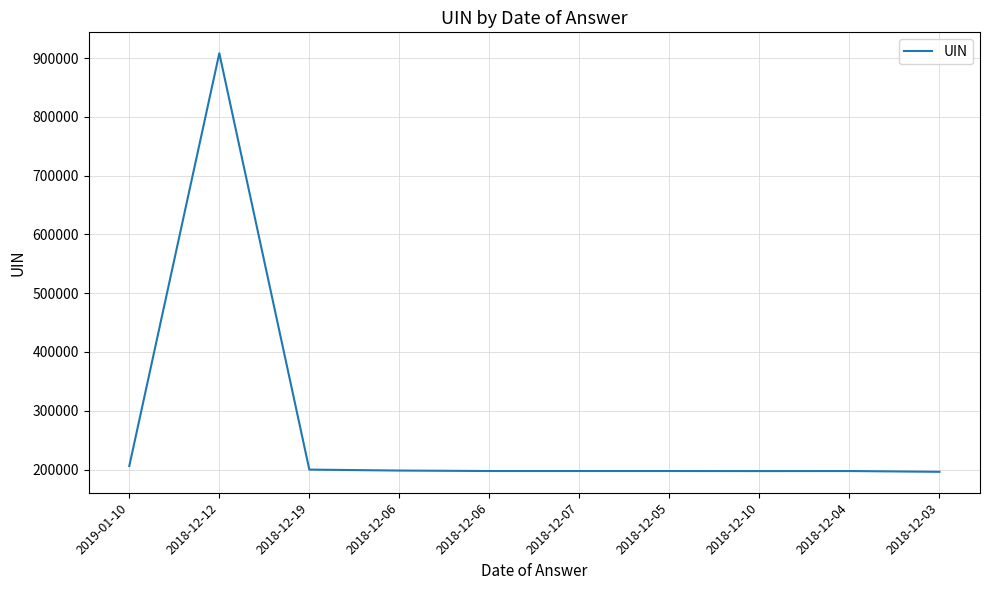

How many lines are shown in the chart?

1